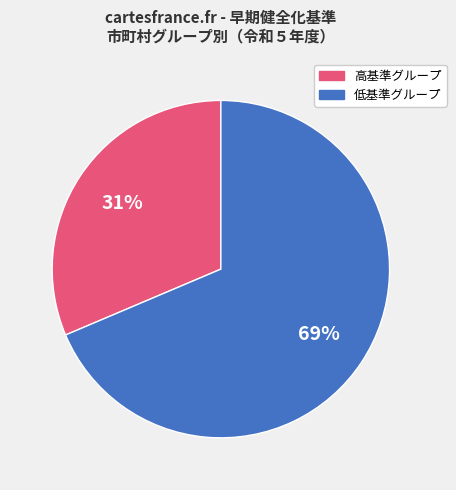

Is there a majority slice in this chart?

Yes